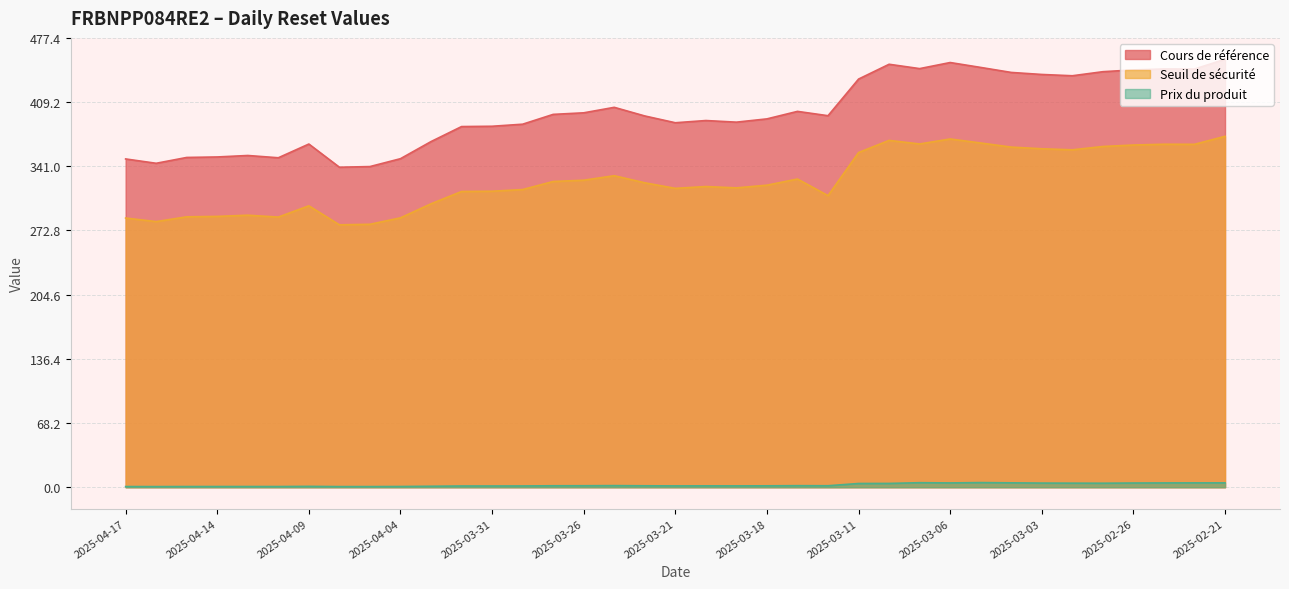

How many interior local valleys does the Prix du produit series have?

8